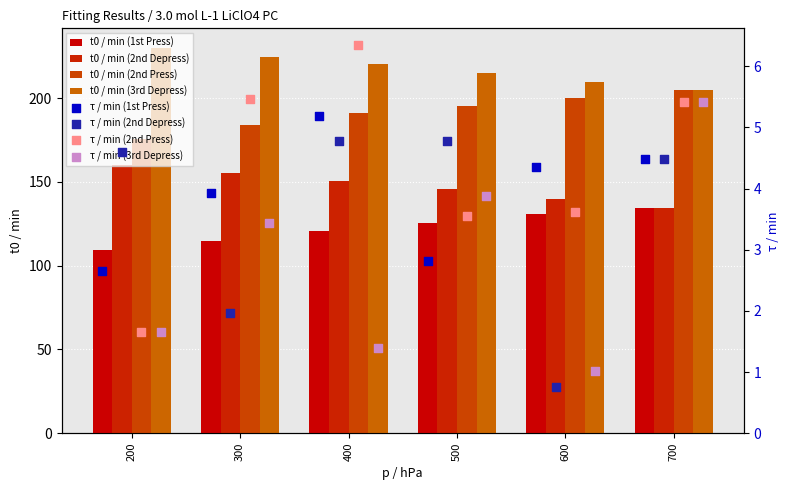

Which series contains the highest Y value?

t0 / min (3rd Depress)